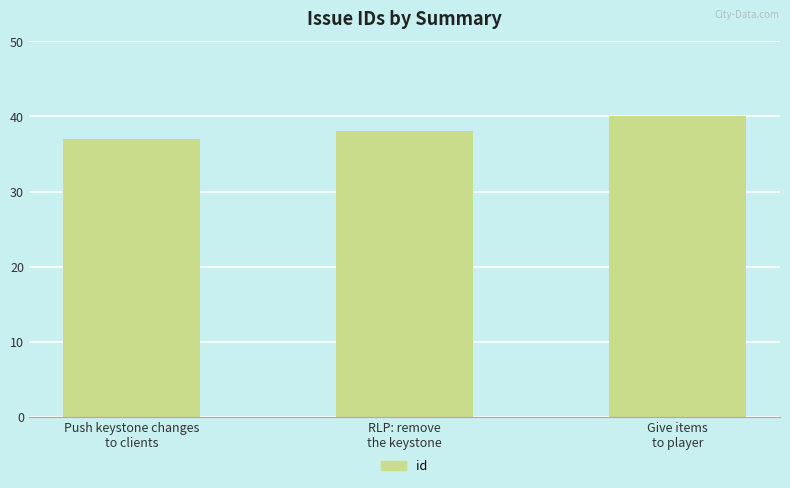

What is the smallest value displayed?

37